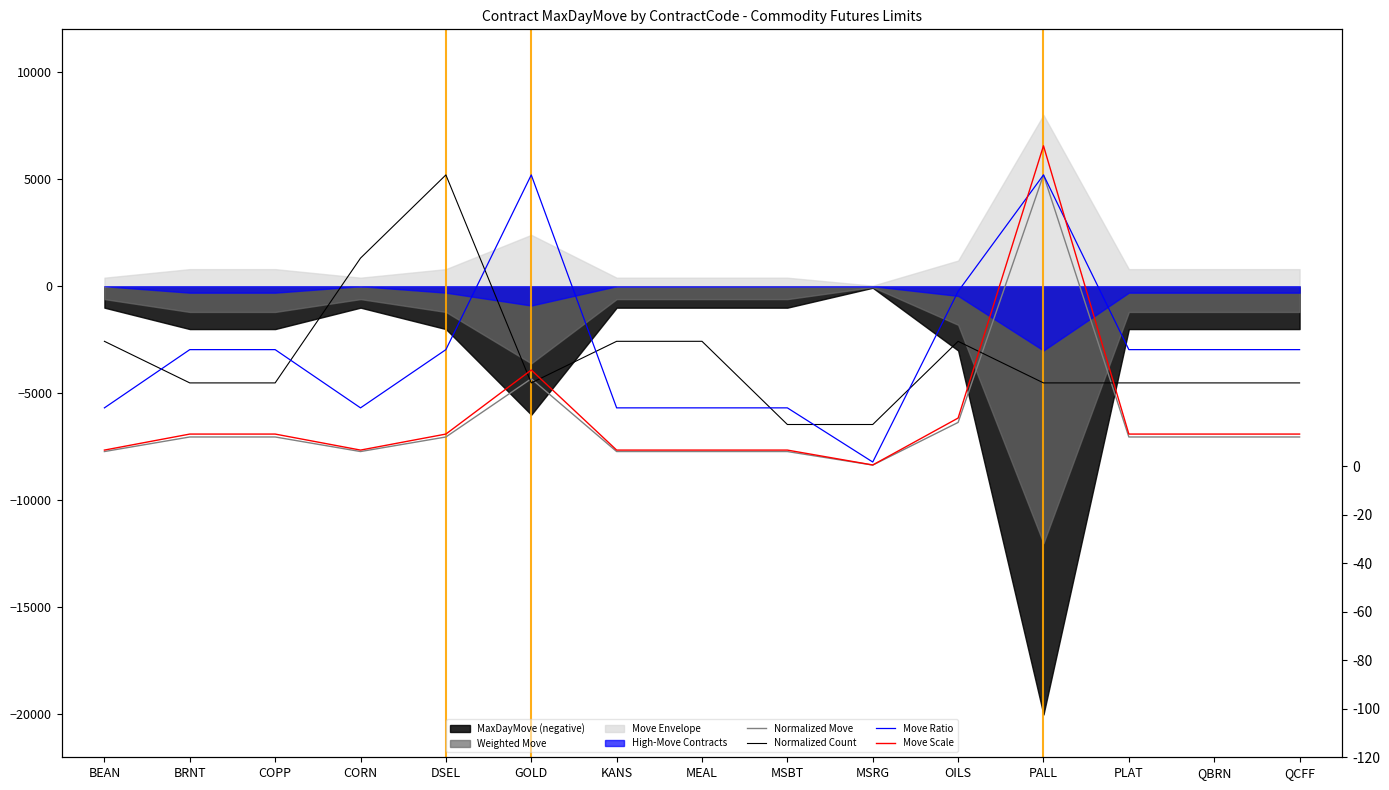

What is the label of the 13th point from the left?

PLAT